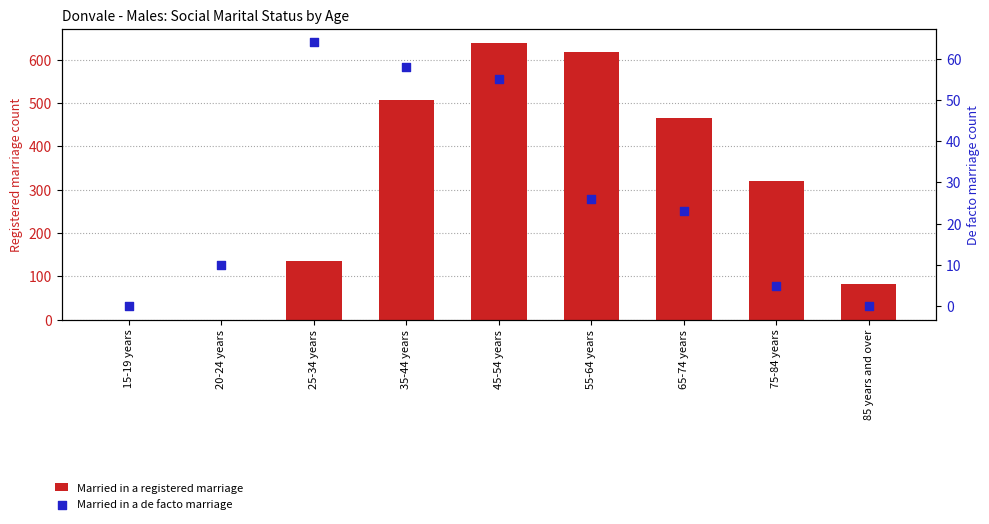

What is the total value across all series at 85 years and over?

82